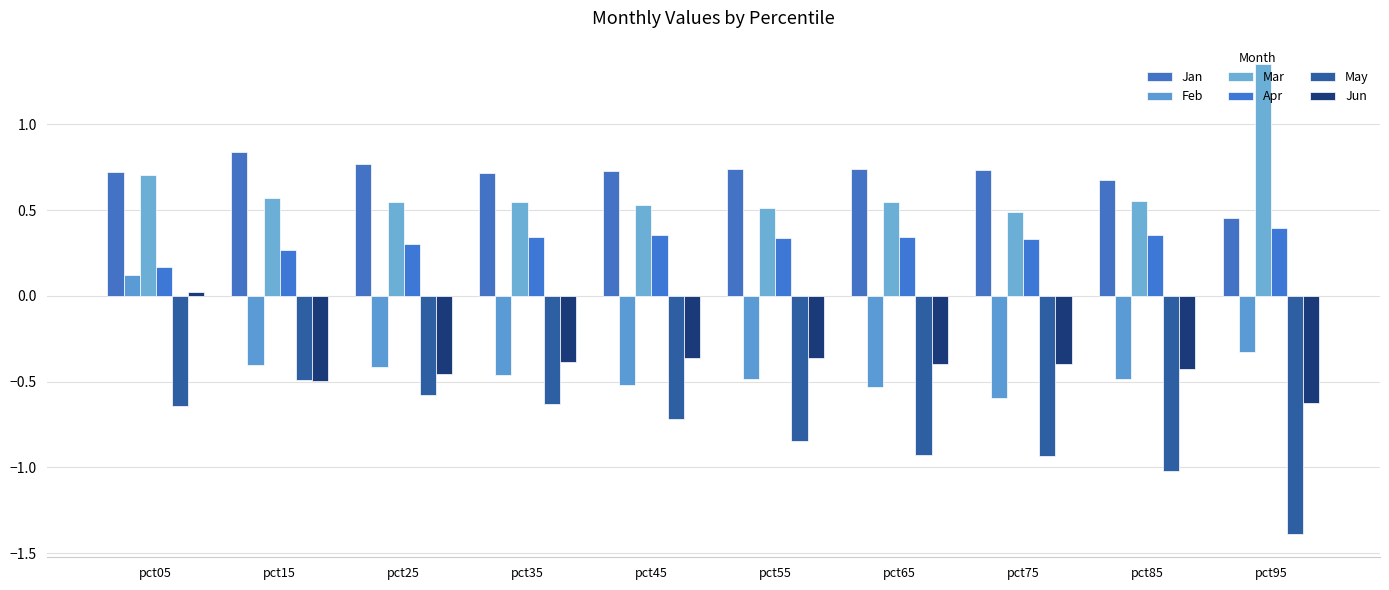

Are the bars grouped side by side (vs. stacked)?

Yes